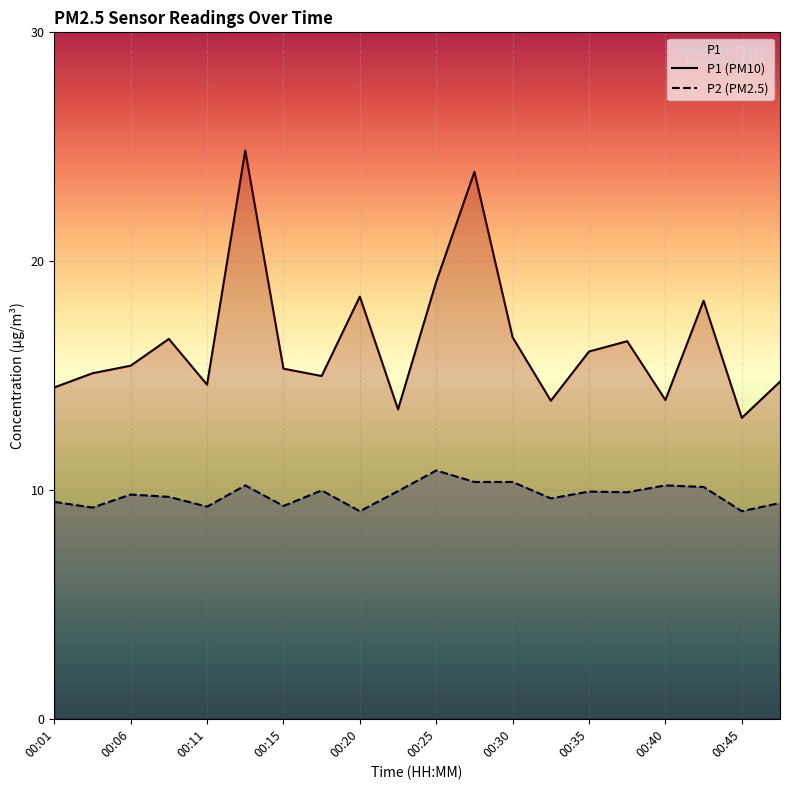

True or false: P1 (PM10) and P2 (PM2.5) intersect in this chart.

False